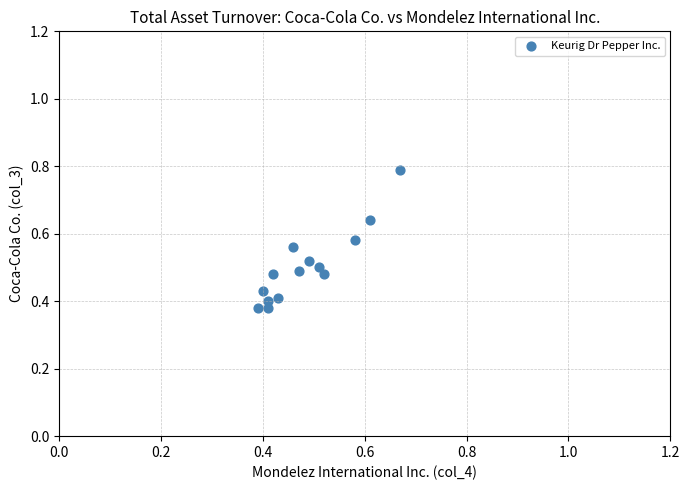

What is the range of X values (max minus min)?

0.3